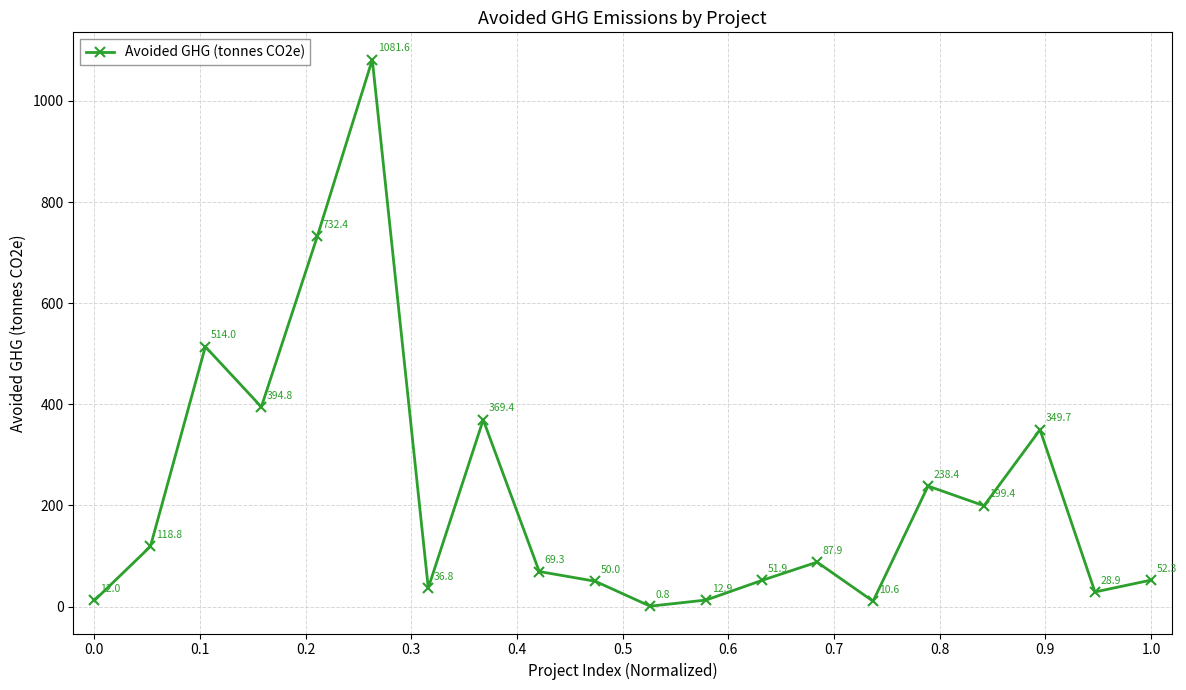

What is the greatest value displayed?

1081.6